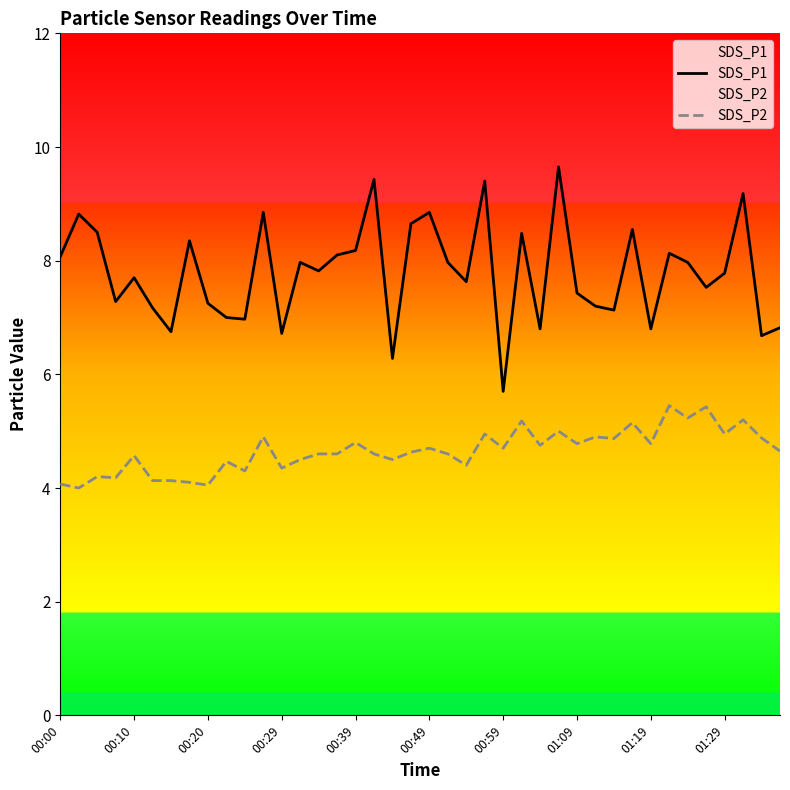

At which category is the sum across all series the highest?

27